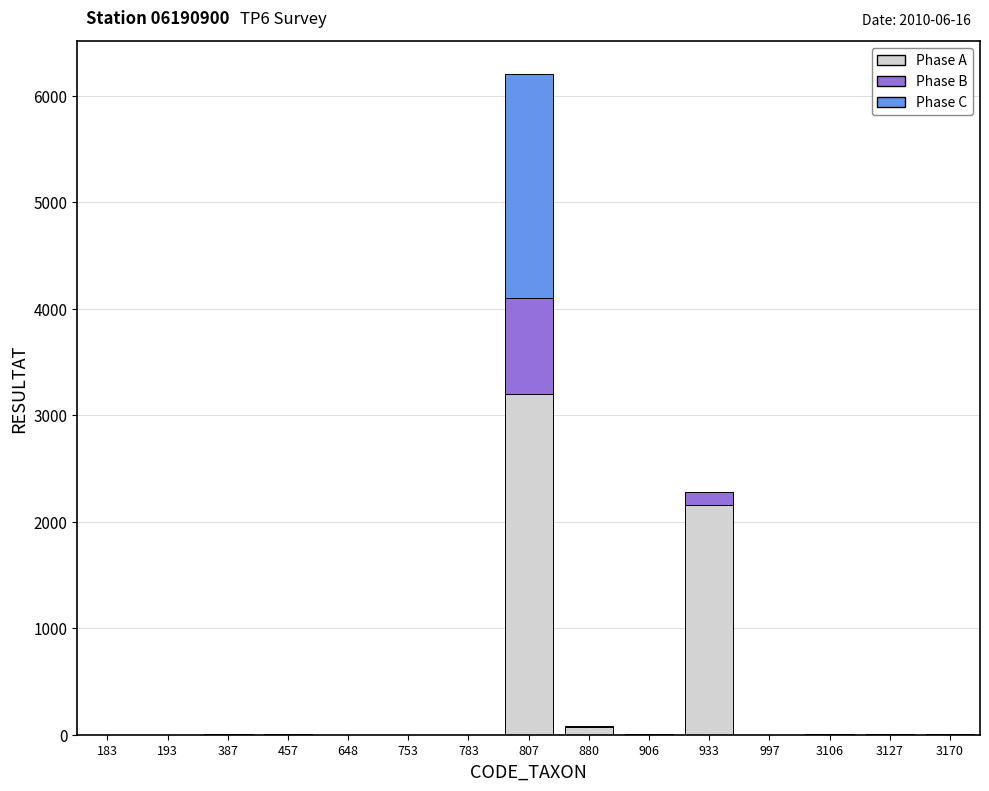

What is the maximum value for Phase A?

3200